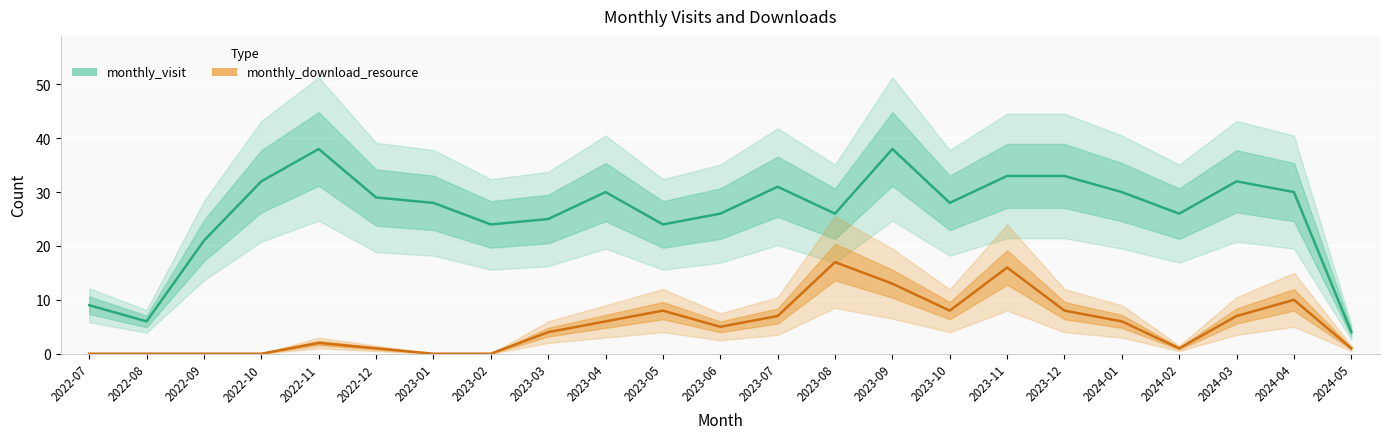

Reading left to right, what are all the values shown in this chart?

monthly_visit: 9	6	21	32	38	29	28	24	25	30	24	26	31	26	38	28	33	33	30	26	32	30	4
monthly_download_resource: 0	0	0	0	2	1	0	0	4	6	8	5	7	17	13	8	16	8	6	1	7	10	1